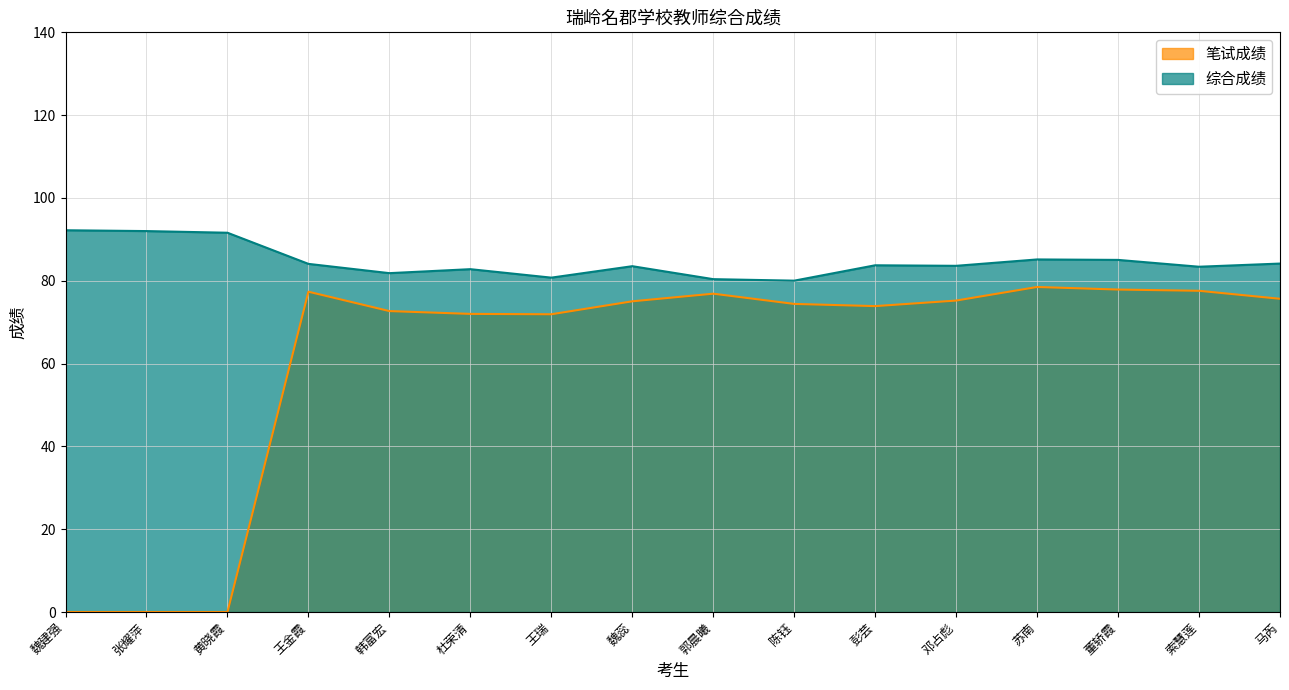

How many lines are shown in the chart?

2